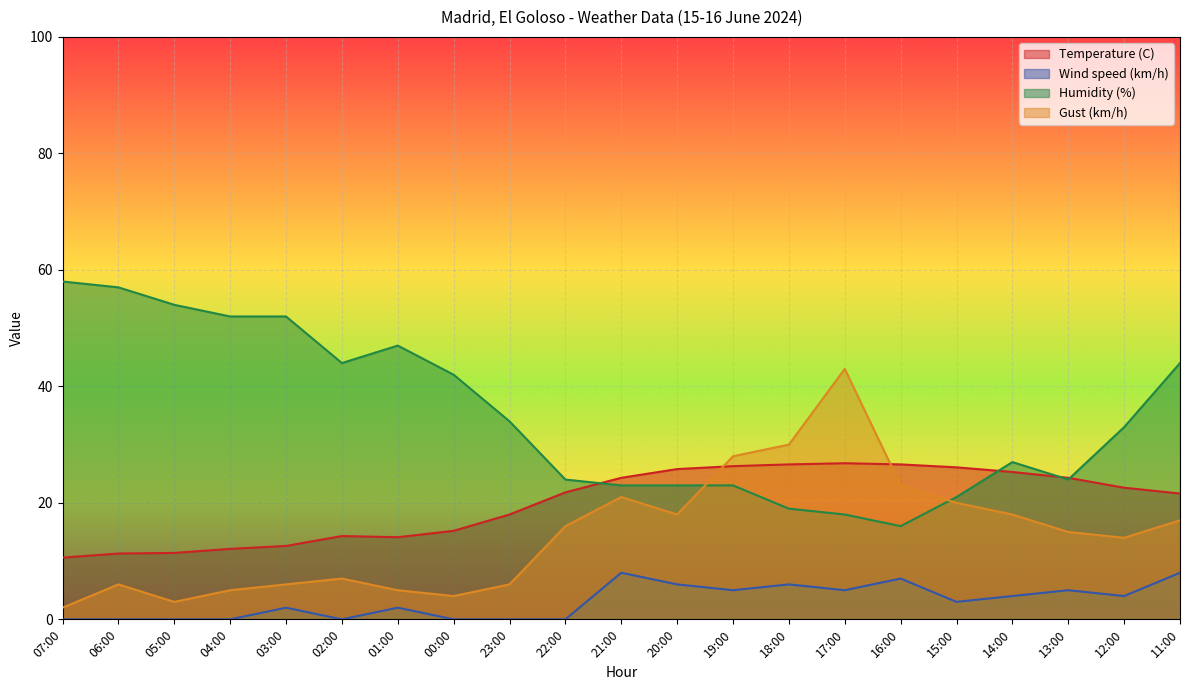

The Temperature (C) series shows 24.1 at 23:00. True or false?

False